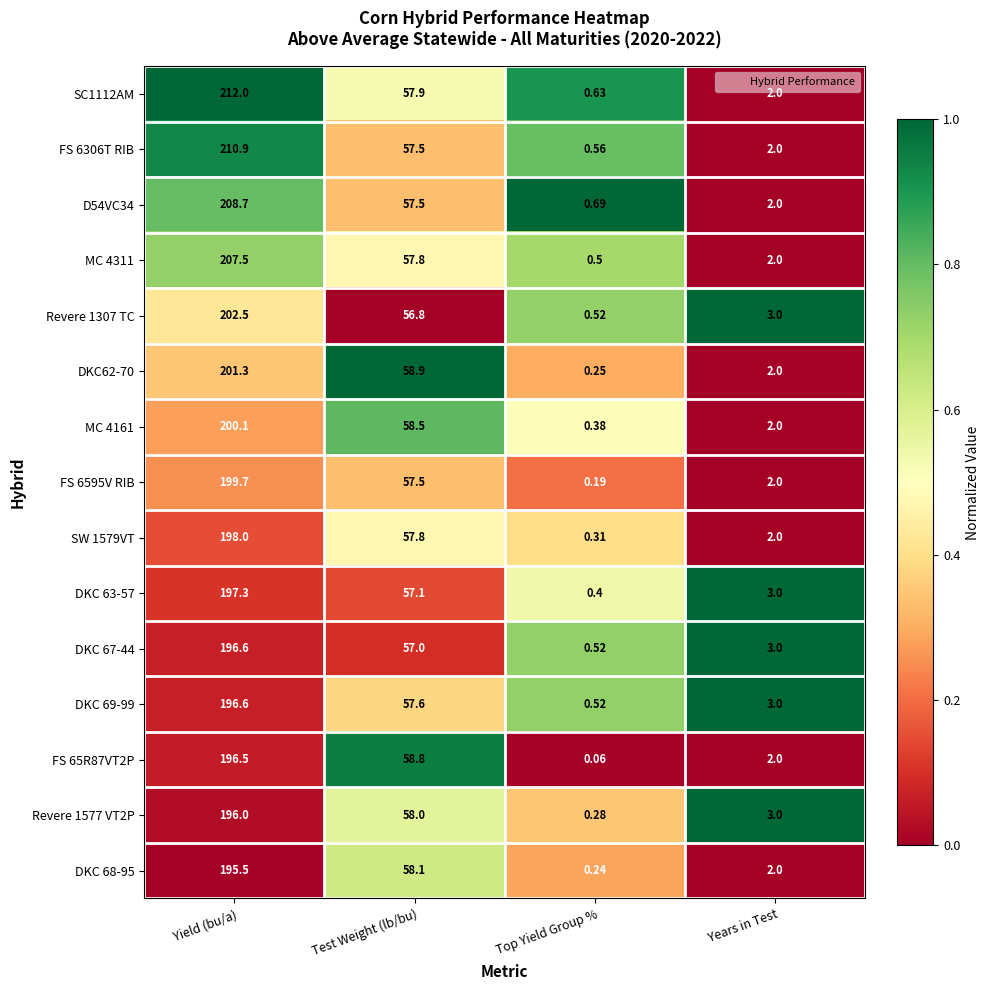

How many distinct data groups are displayed?

15